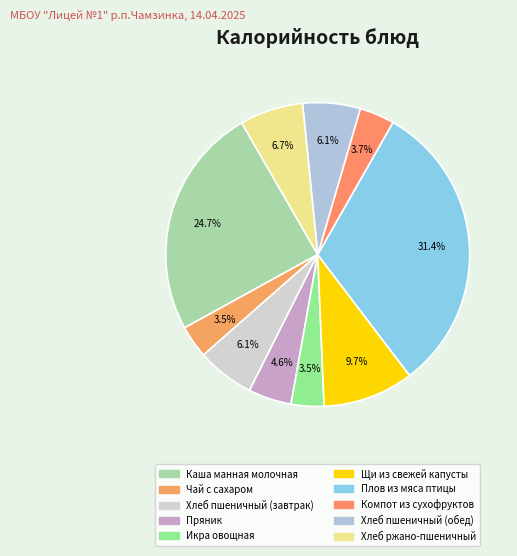

Which has a higher value, Щи из свежей капусты or Хлеб пшеничный (обед)?

Щи из свежей капусты